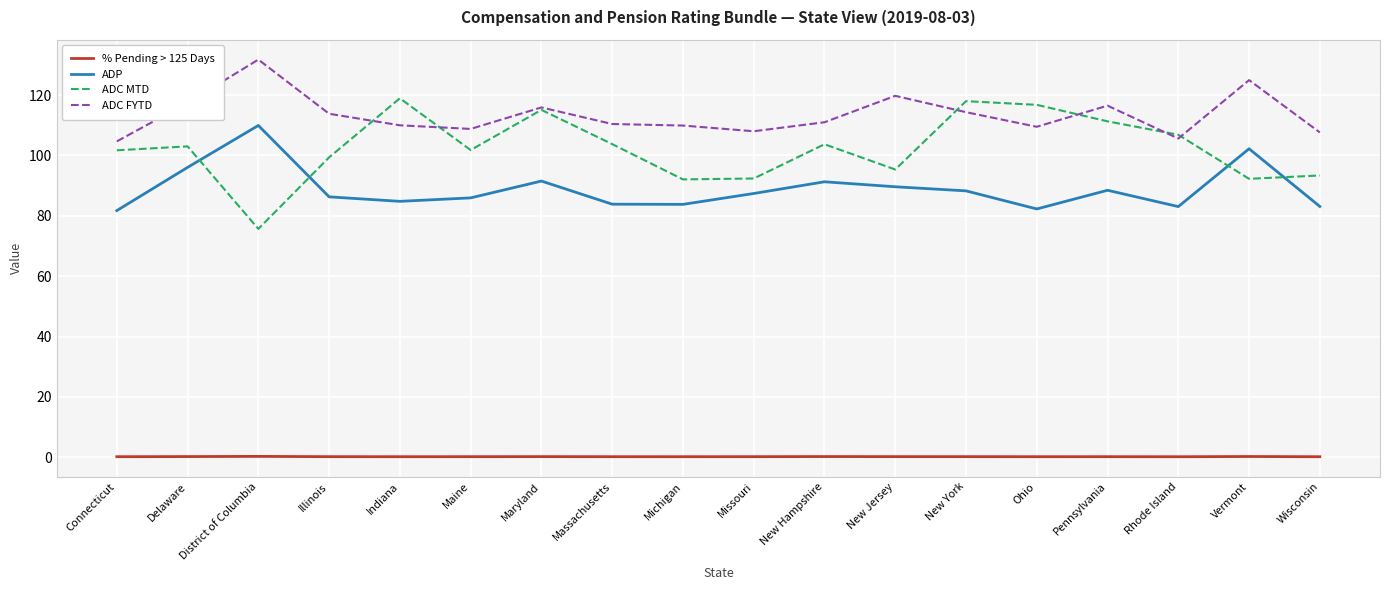

Is it true that ADC FYTD equals 32.8 at District of Columbia?

False